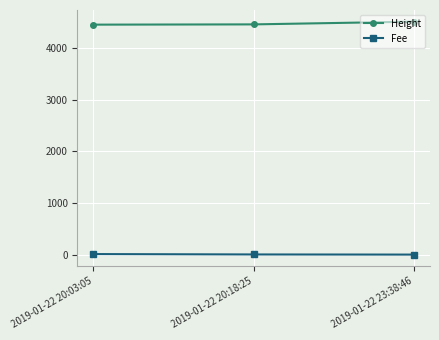

Rank the series by their average value, from lowest to highest.

Fee, Height